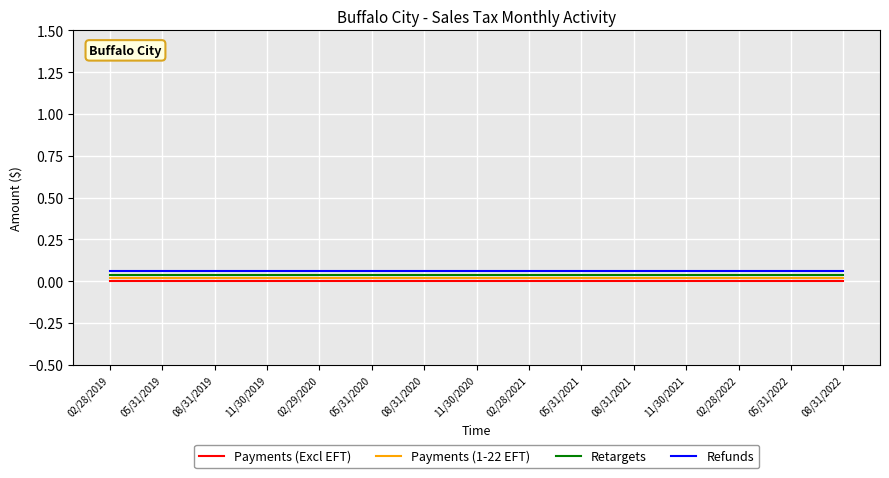

The value of Refunds at 11/30/2019 is 0.0. True or false?

False